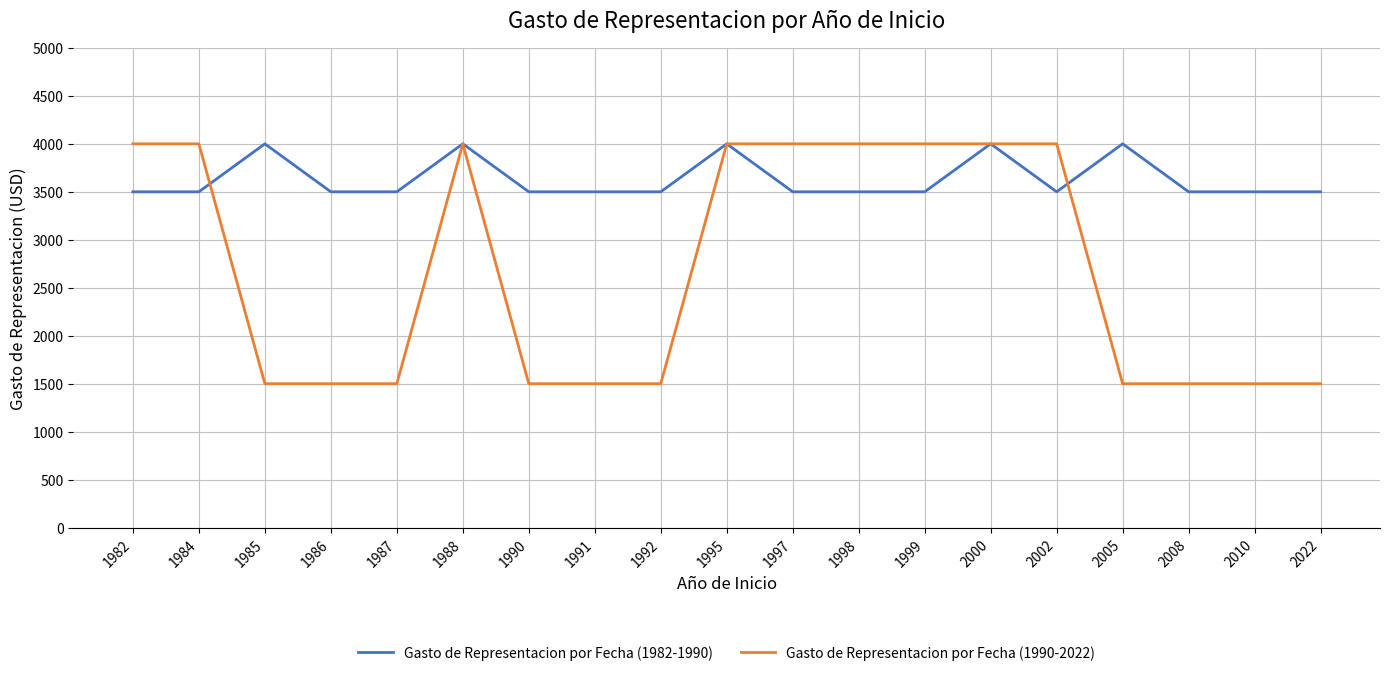

Between 1987 and 1995, which series saw the biggest shift?

Gasto de Representacion por Fecha (1990-2022)